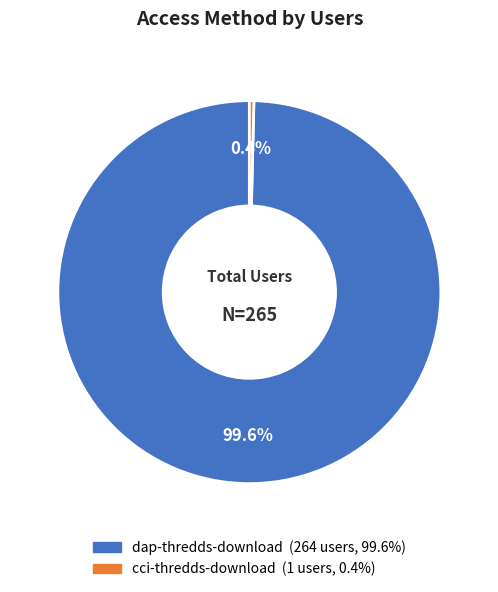

To the nearest percent, what is the combined percentage of cci-thredds-download and dap-thredds-download?

100%